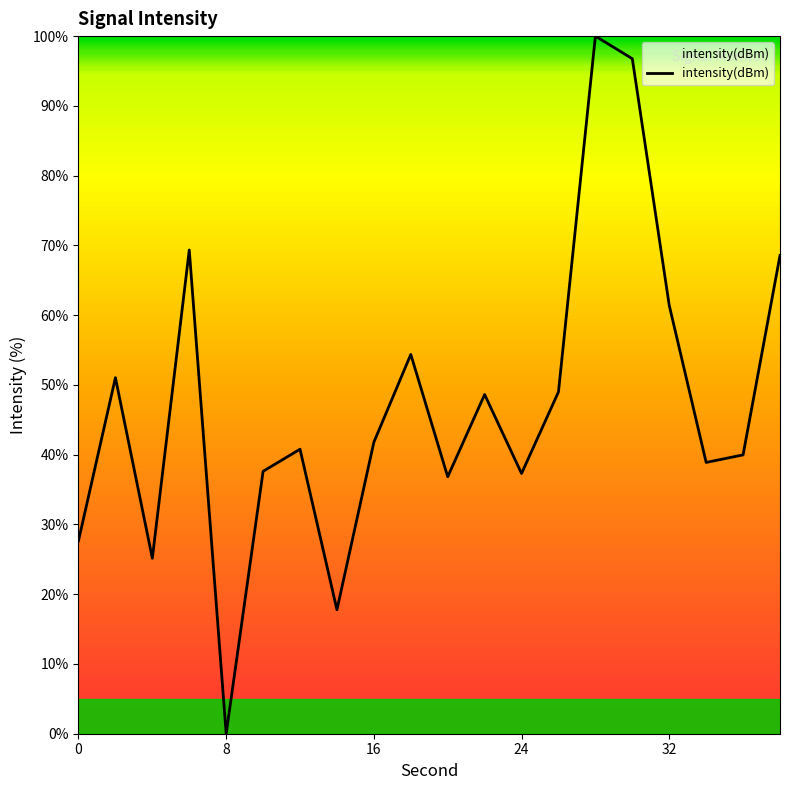

How many lines are shown in the chart?

1